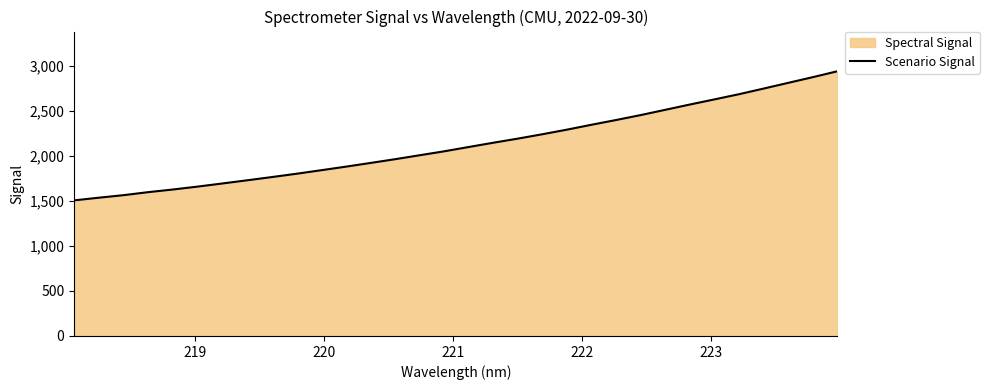

What is the maximum value shown in the chart?

2936.9